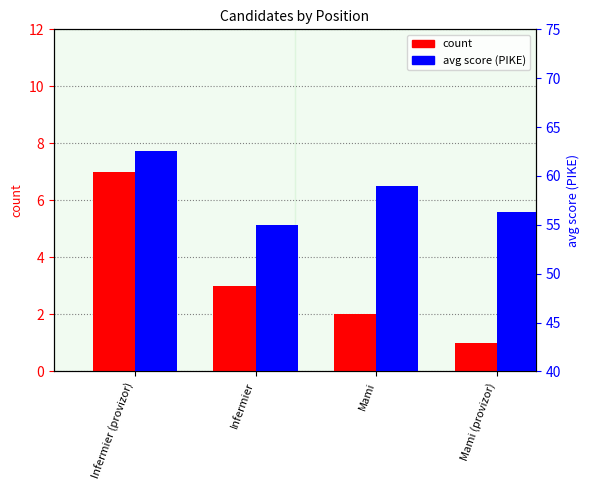

Which has a higher value, Infermier or Mami?

Infermier